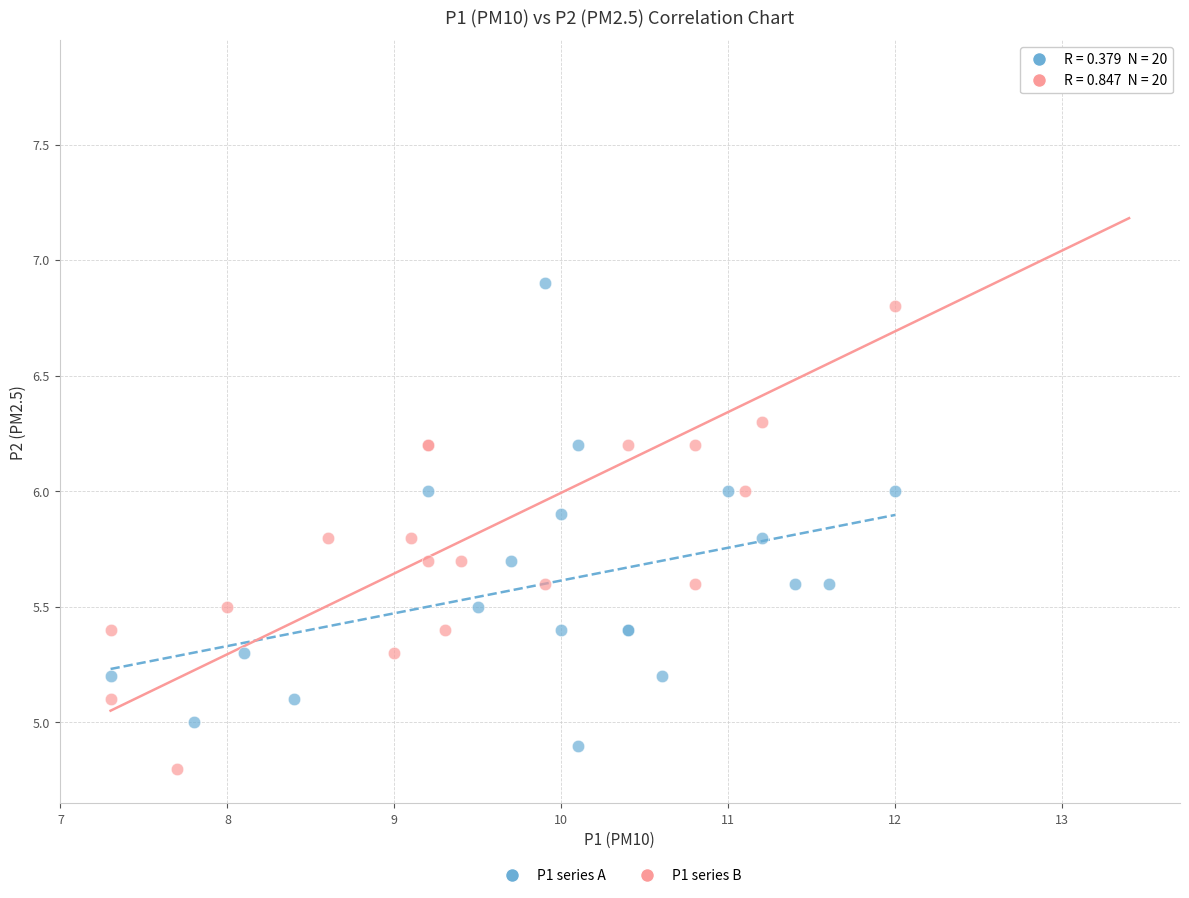

Which series contains the lowest Y value?

P1 series B